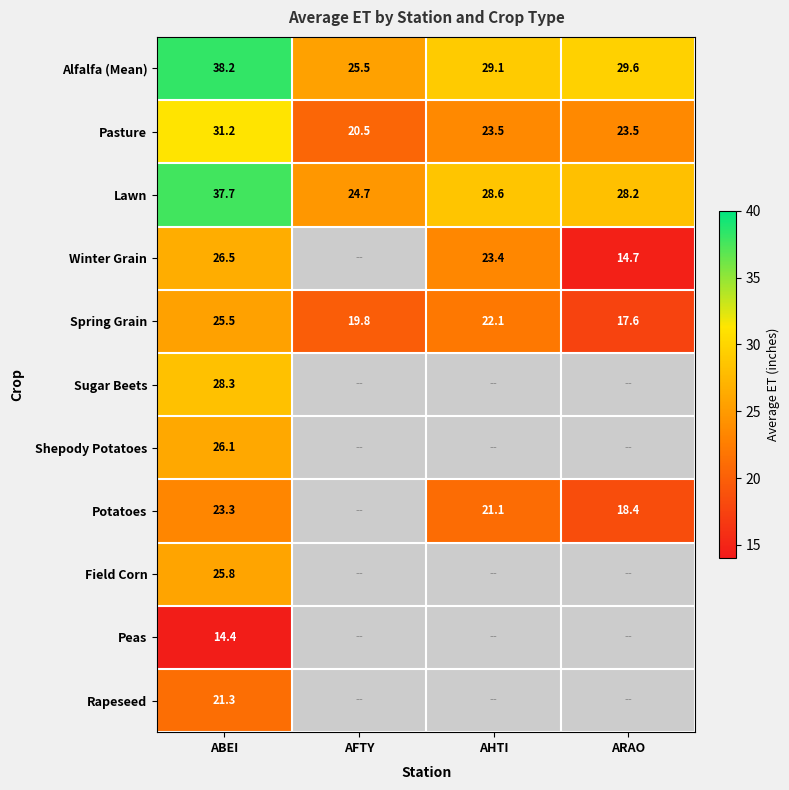

At which label does Spring Grain reach its minimum?

ARAO